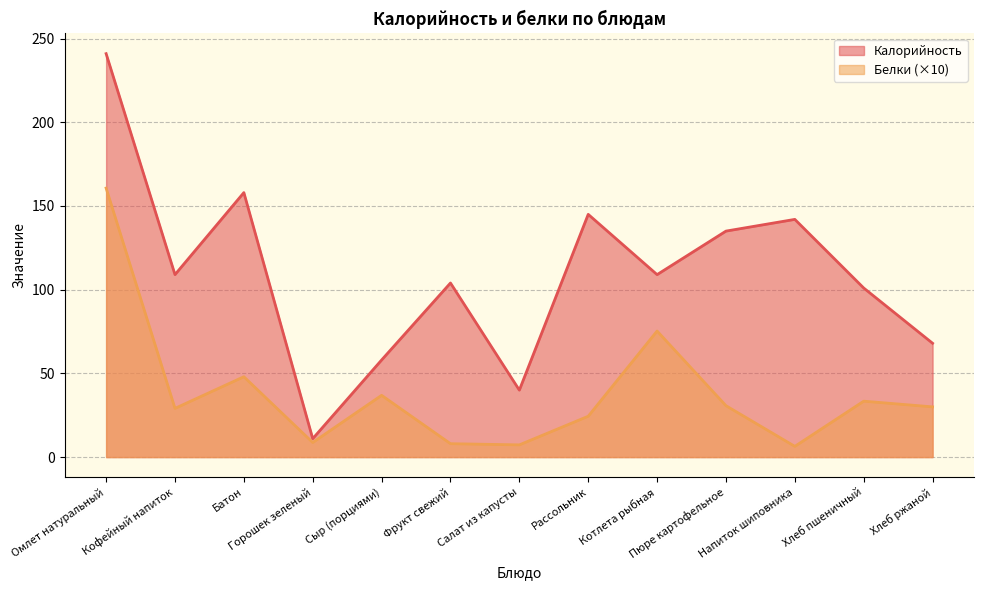

What is the label of the 3rd point from the right?

Напиток шиповника